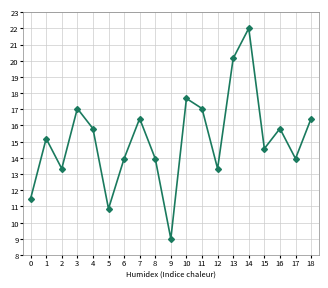

What is the sum of all values?

288.0